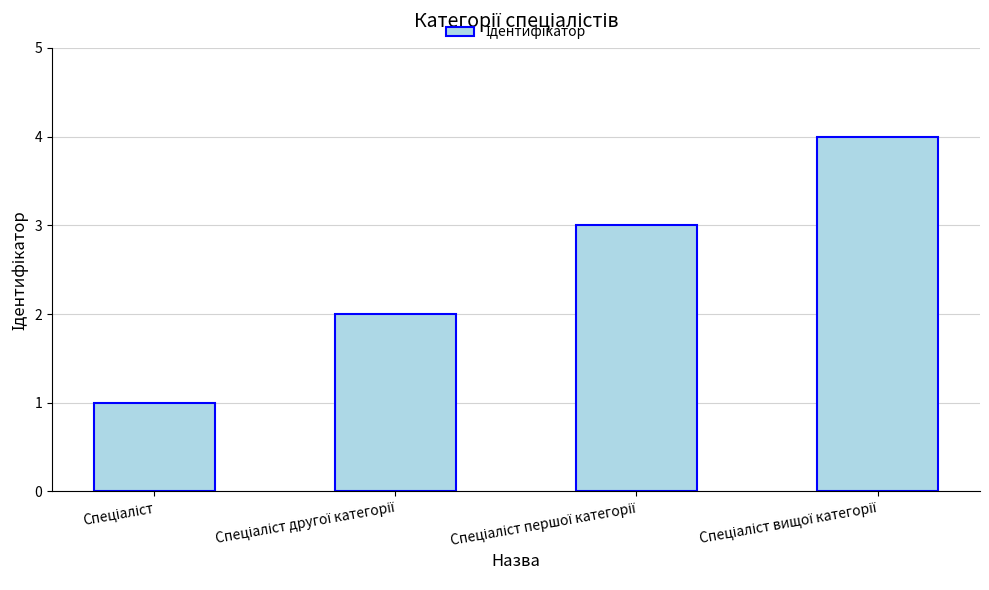

What is the maximum value shown in the chart?

4